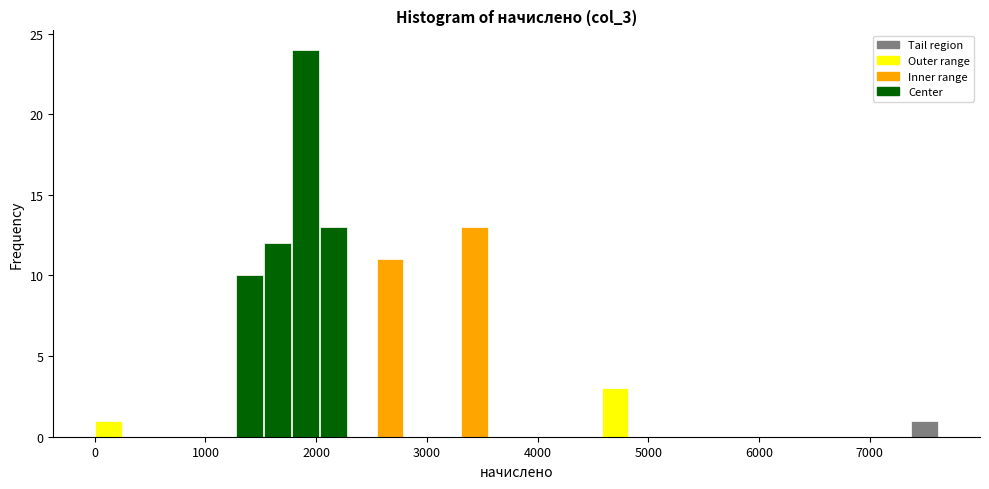

Around what value on the x-axis is the tallest bar? Give the approximate position of its centre, as read against the axis.

1900